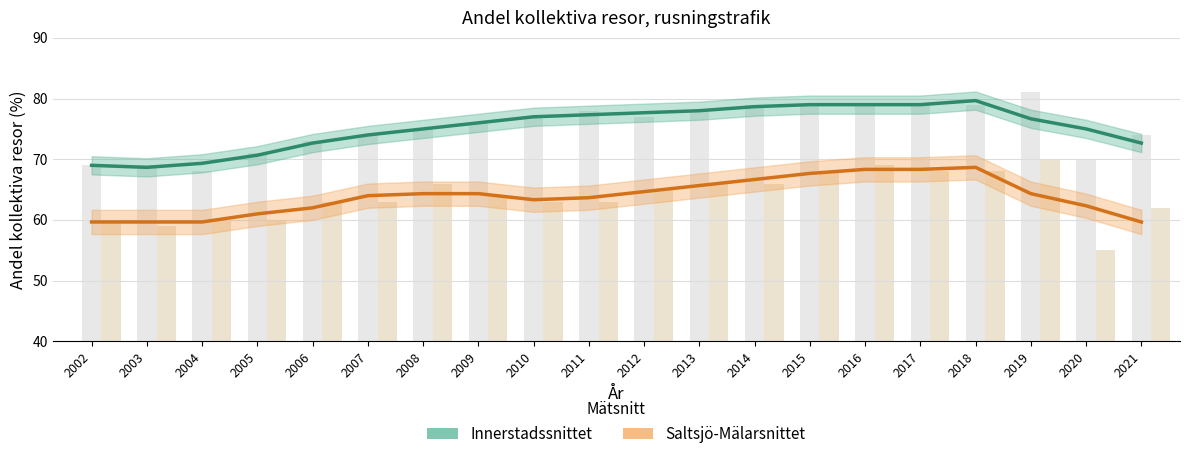

Count the number of data series in this chart.

4